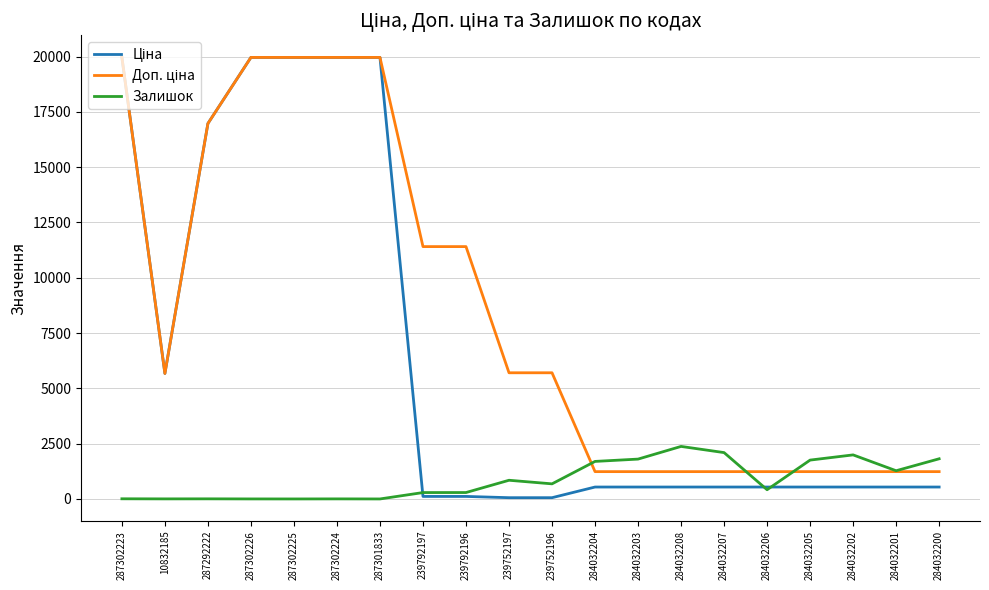

True or false: Залишок has a value of 1802.0 at 284032203.

True